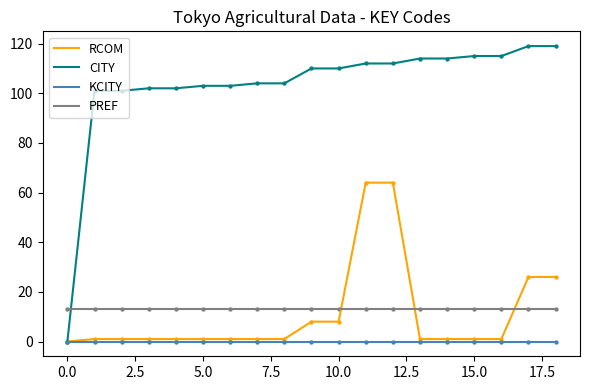

Which series has the largest total across all categories?

CITY